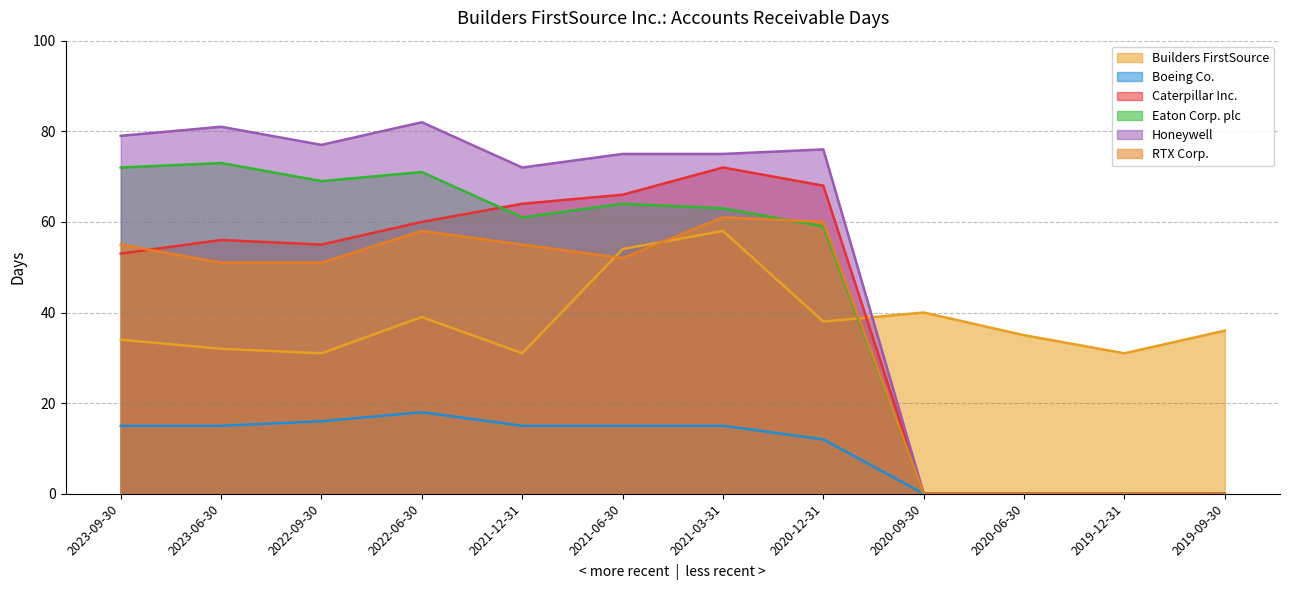

How many interior local peaks does the Boeing Co. series have?

1